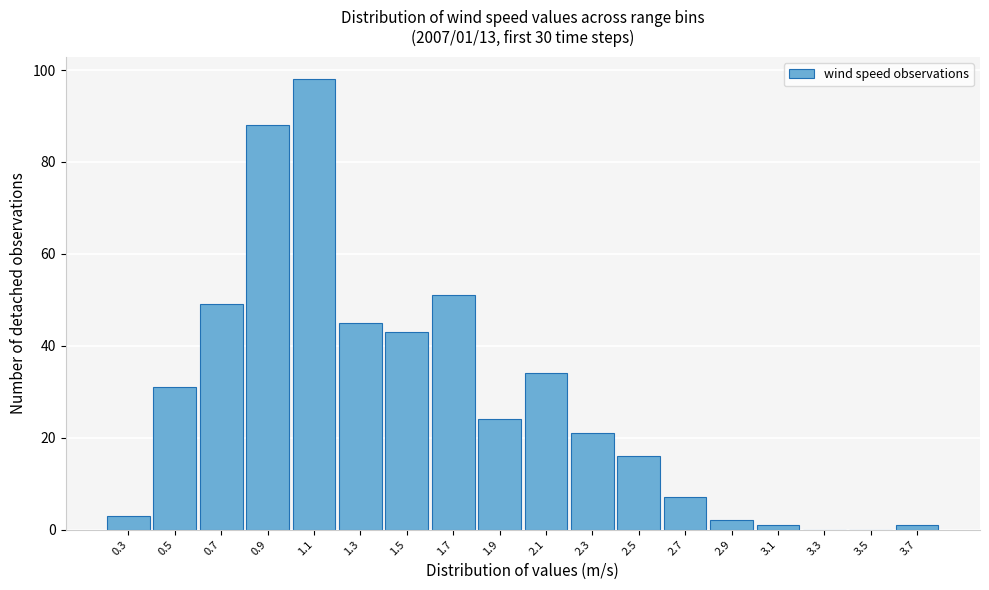

Reading left to right, list all the values displayed in this chart.

0.3=3	0.5=31	0.7=49	0.9=88	1.1=98	1.3=45	1.5=43	1.7=51	1.9=24	2.1=34	2.3=21	2.5=16	2.7=7	2.9=2	3.1=1	3.3=0	3.5=0	3.7=1